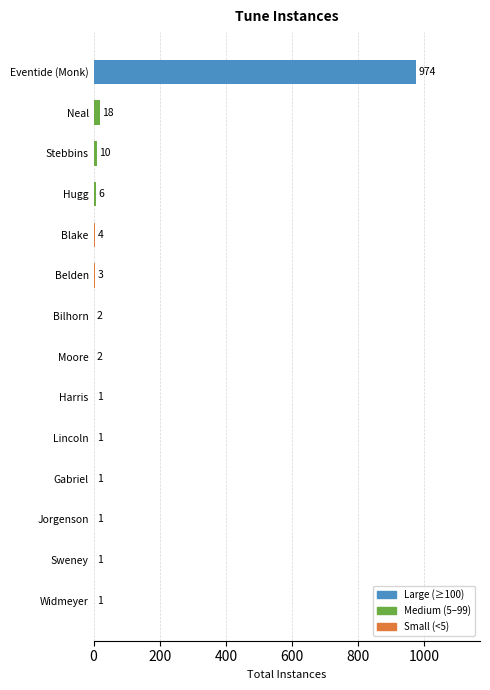

Read the value at Stebbins.

10